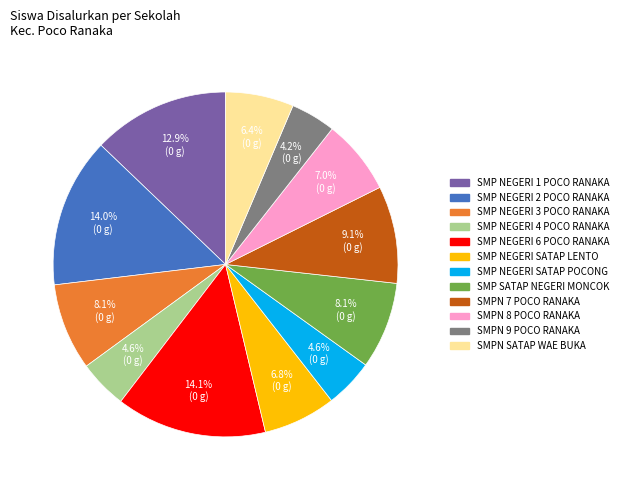

Does SMP SATAP NEGERI MONCOK account for over 50% of the chart?

No